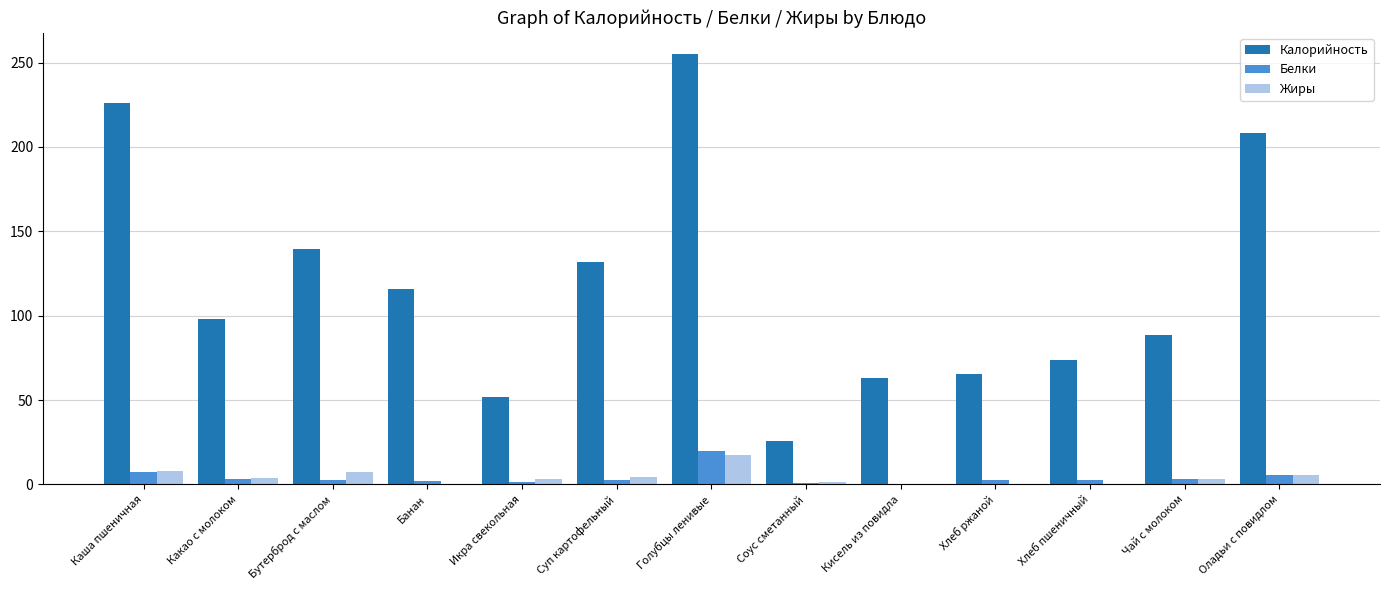

Is the value of Калорийность at Каша пшеничная greater than the value of Белки at Голубцы ленивые?

Yes